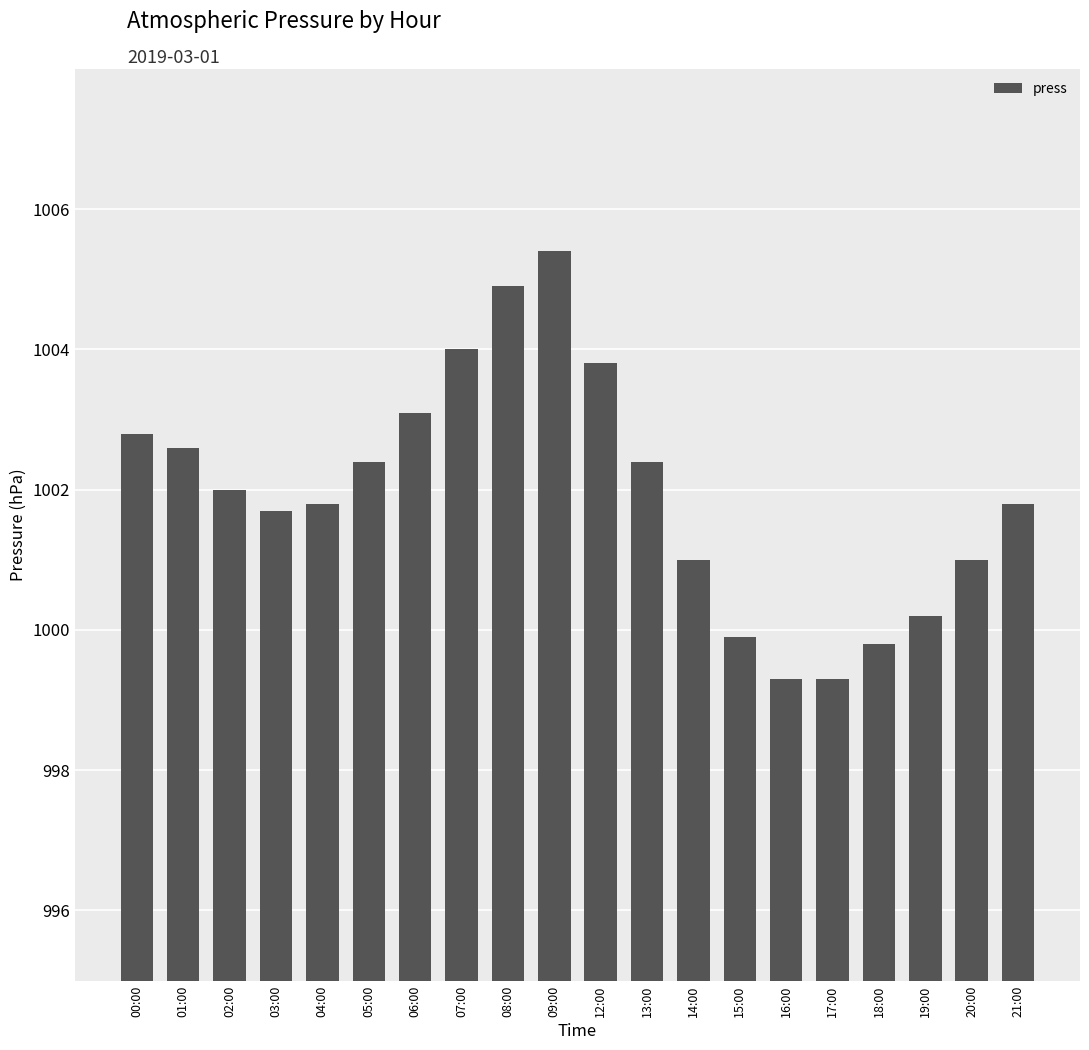

What is the change in value from 14:00 to 19:00?

-0.8